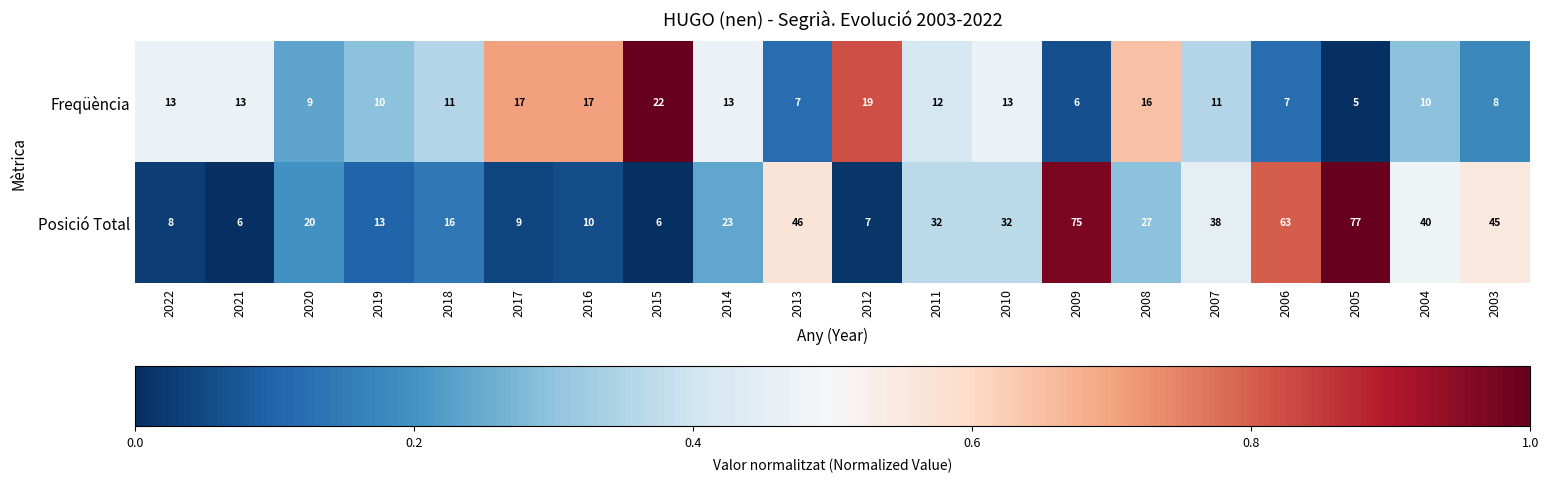

Which label corresponds to the largest value in the chart?

2005